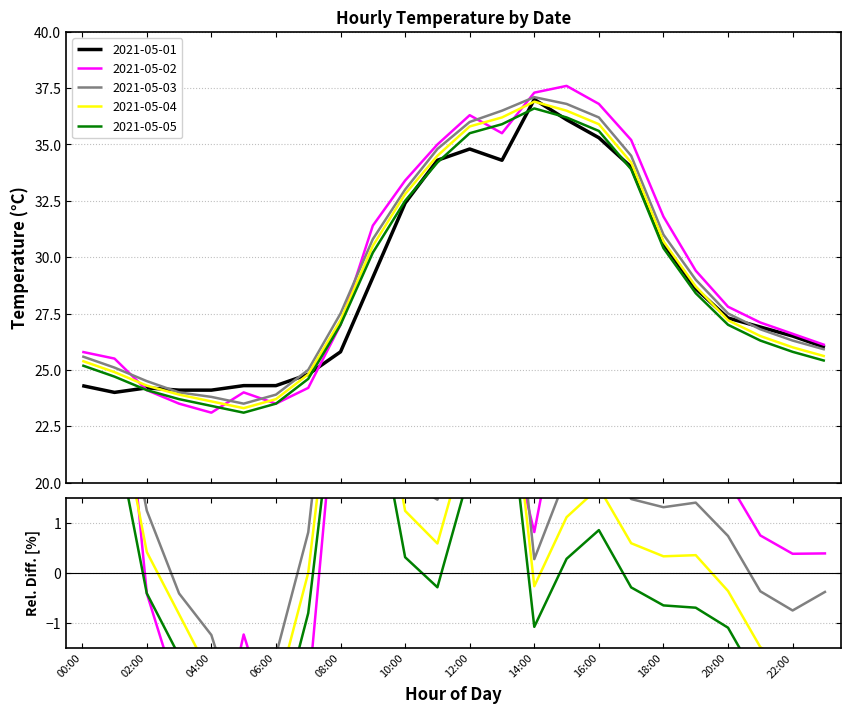

What is the value of the 2021-05-05 rel. diff point at the 9th from the left?

4.7